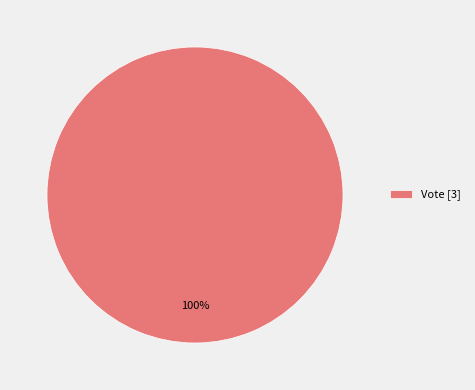

How many segments does this pie chart have?

1